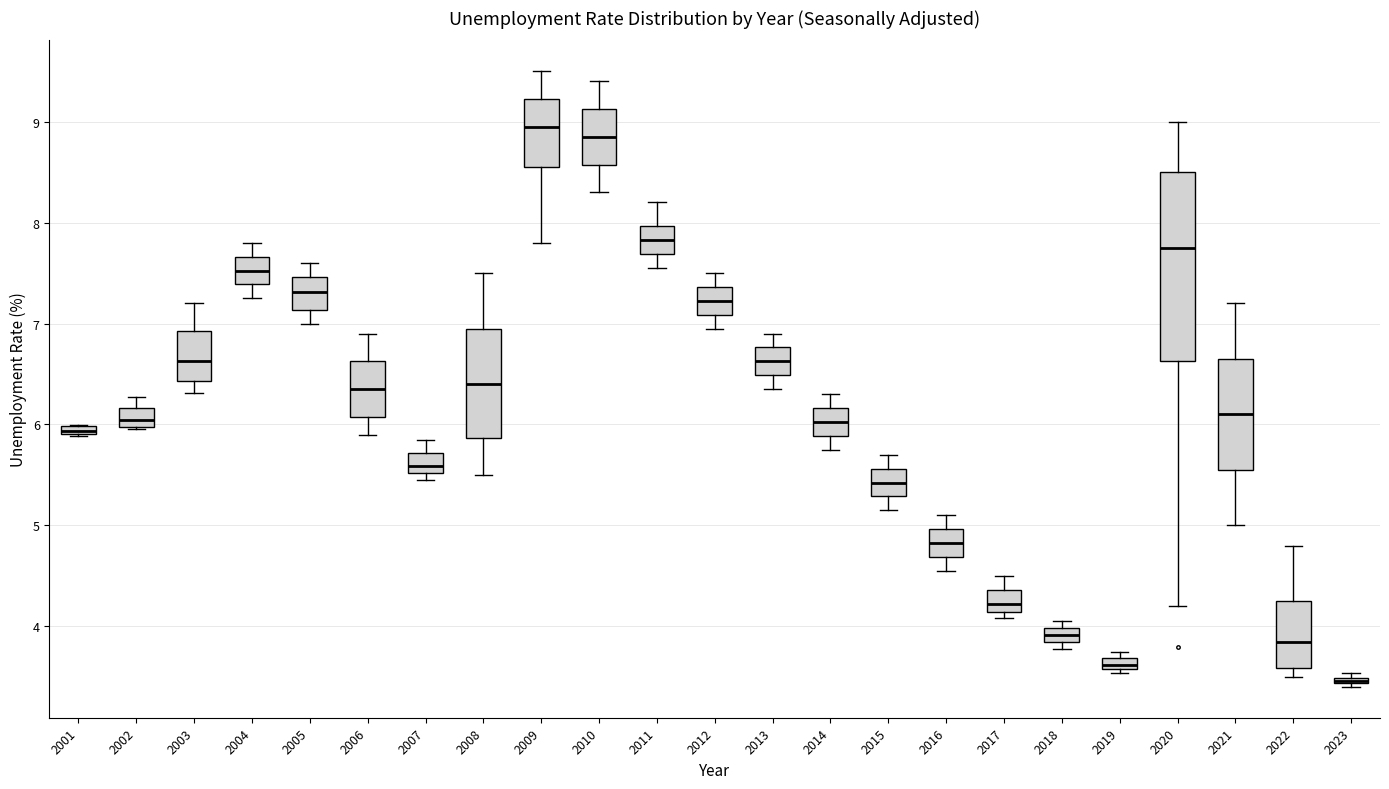

Comparing the boxes themselves (not the whiskers), which one is the tallest?

2020